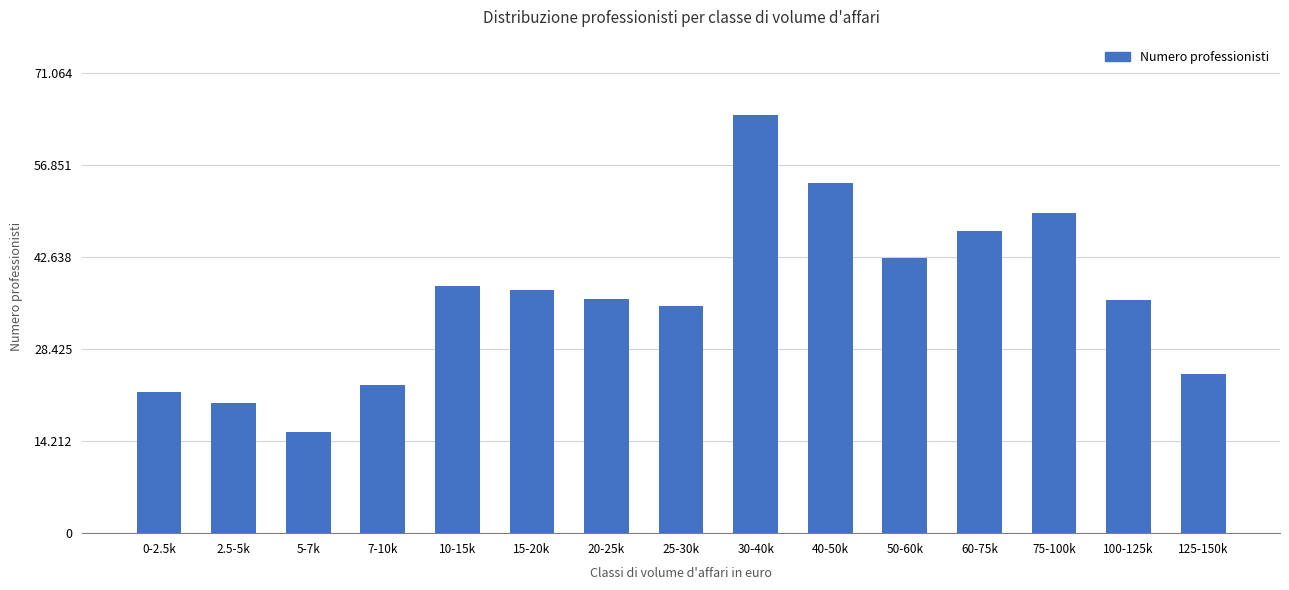

Reading left to right, transcribe all the data shown in this chart.

21753	20146	15586	22855	38234	37510	36112	35096	64604	54022	42561	46620	49521	35989	24641